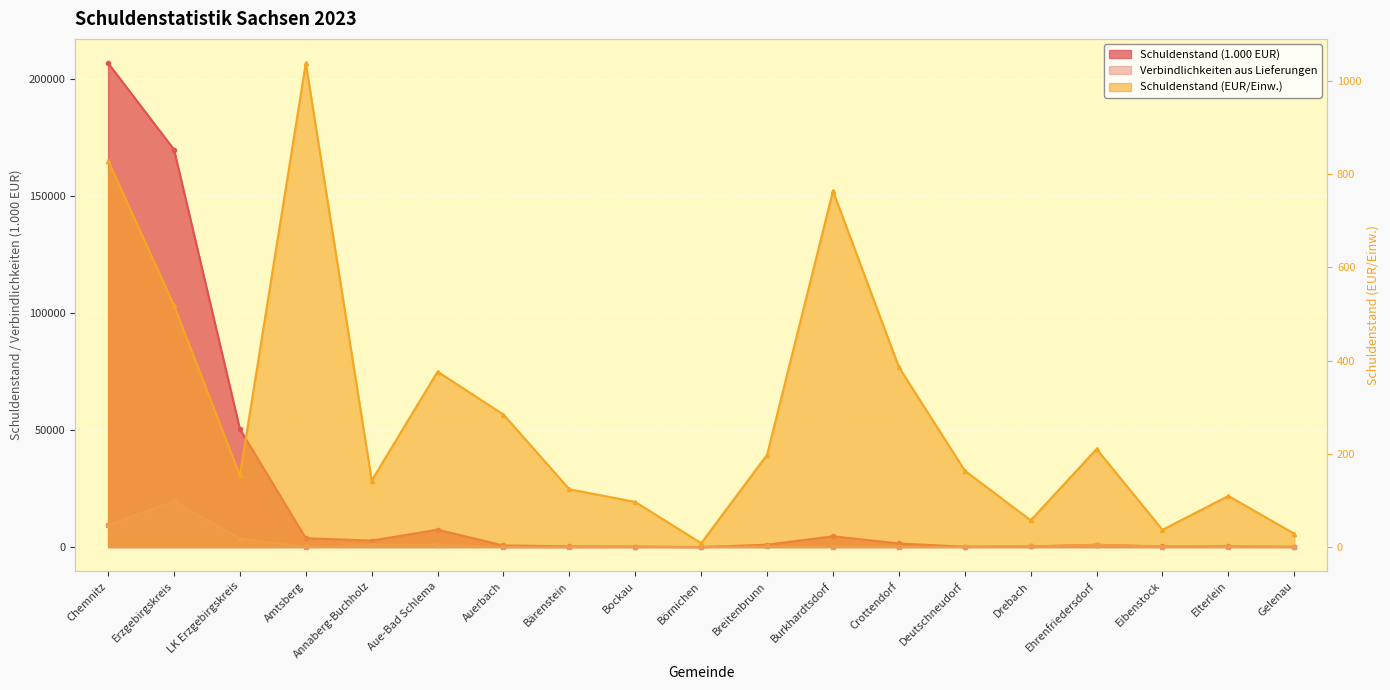

Read the Schuldenstand (EUR/Einw.) value at Amtsberg.

1037.8